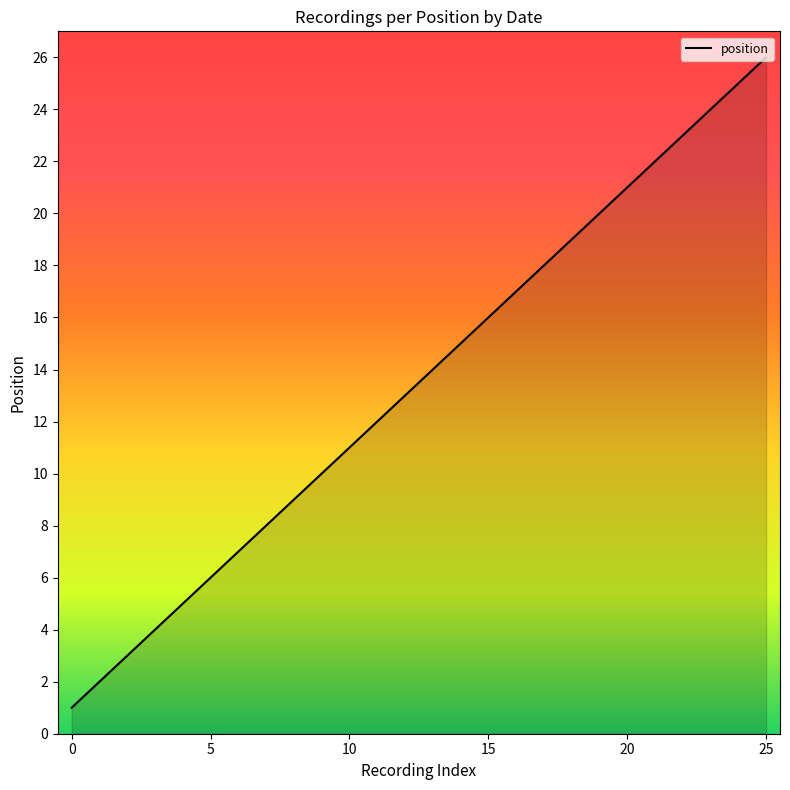

True or false: the data has more than 0 interior local peaks.

False